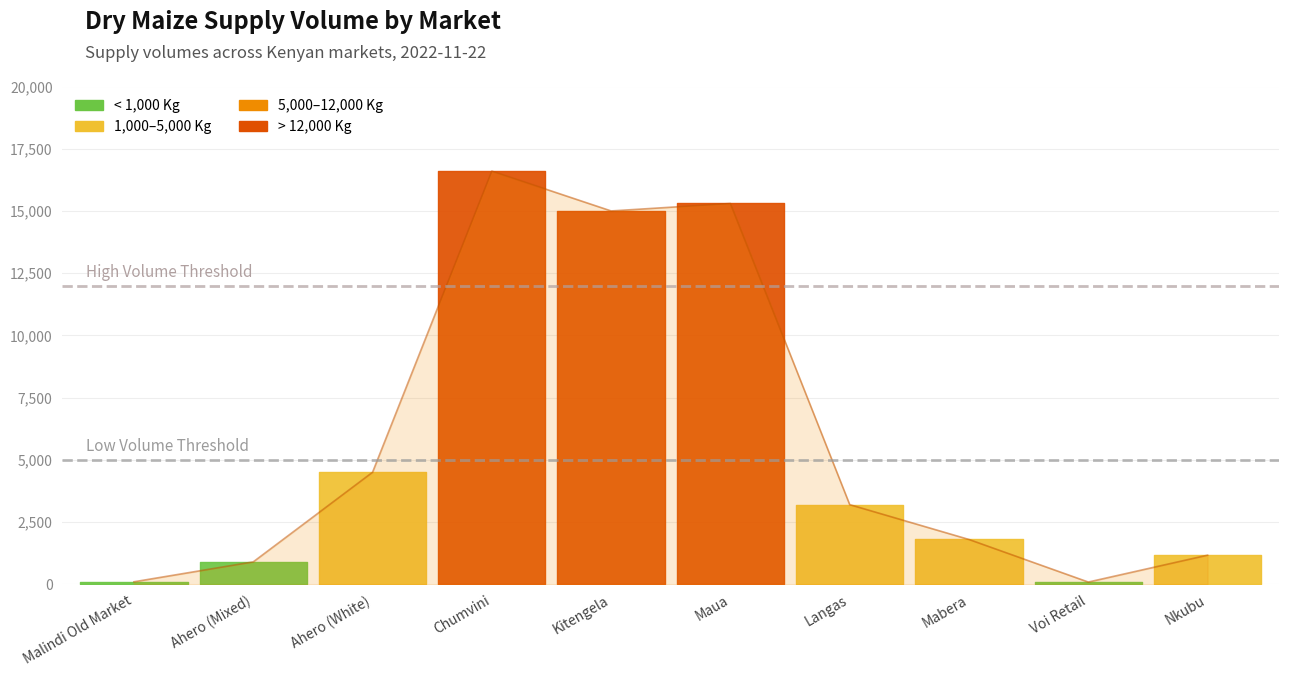

What is the approximate value at Mabera, to the nearest 10?

1800